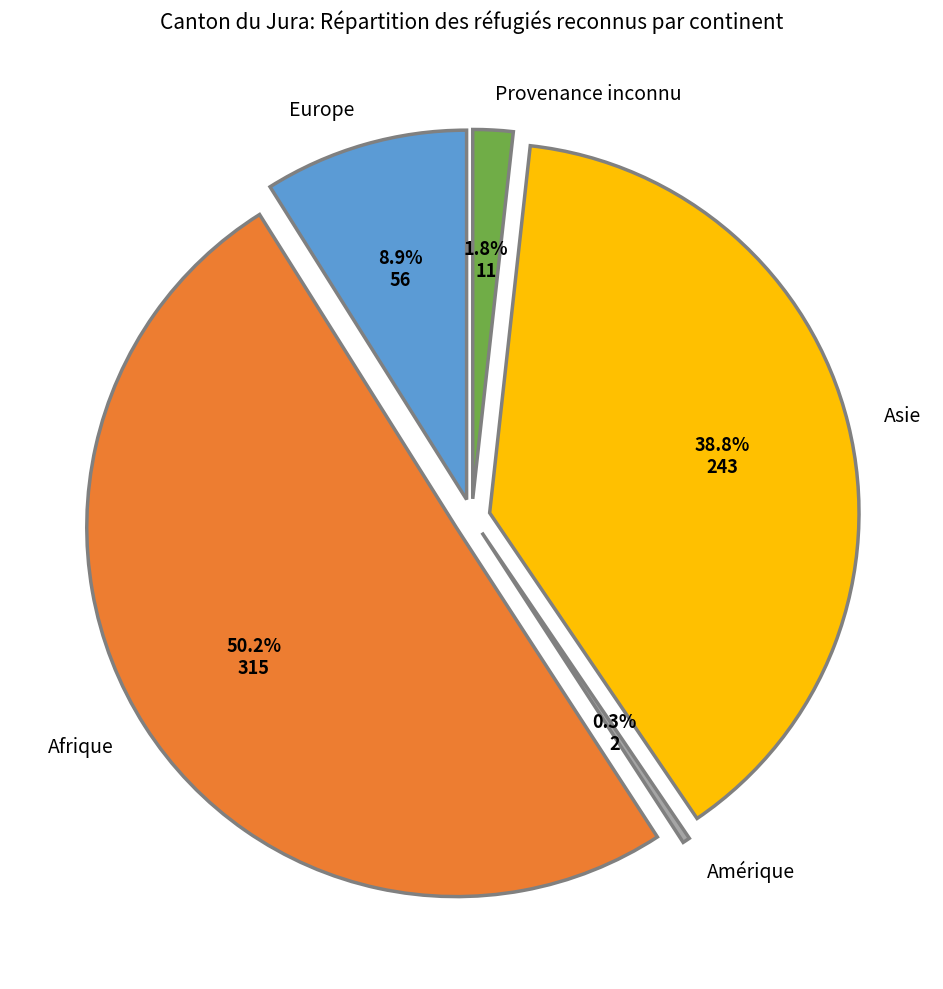

To the nearest percent, what is the average slice percentage?

20%